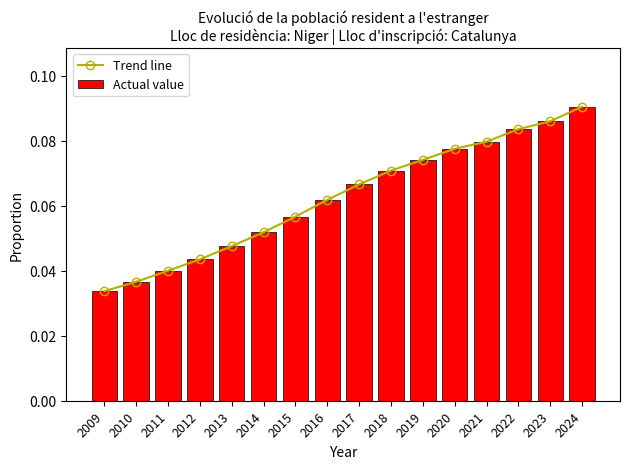

What is the sum of all Trend line values?

1.0